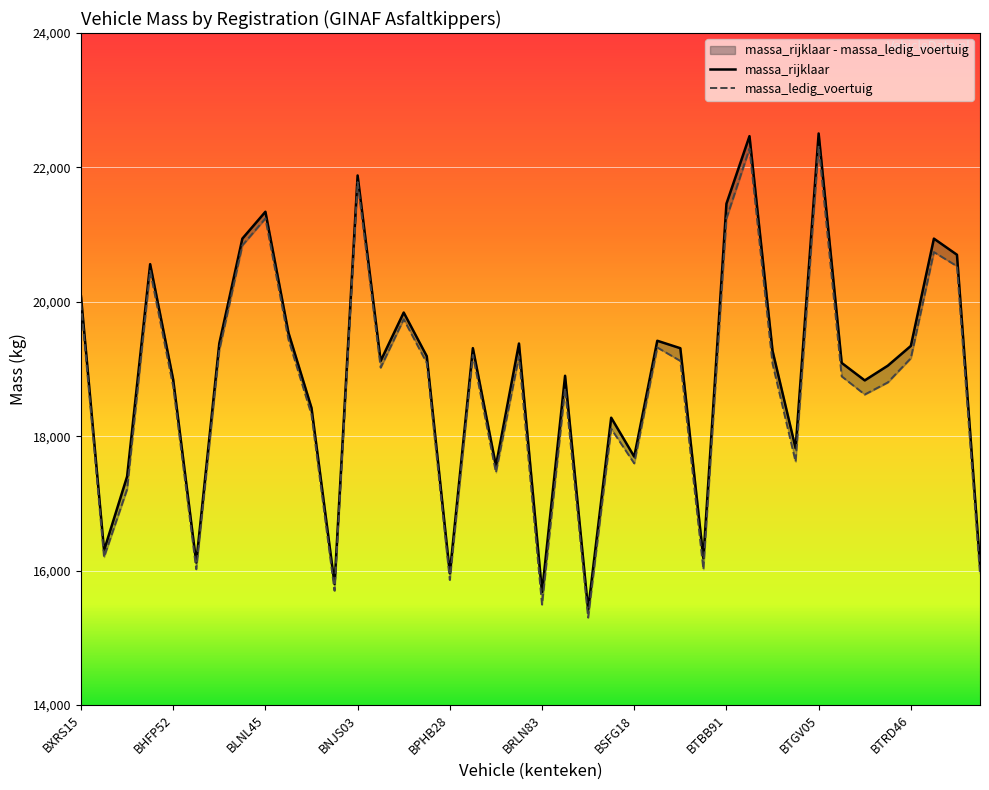

What is the sum of all massa_ledig_voertuig values?

749679